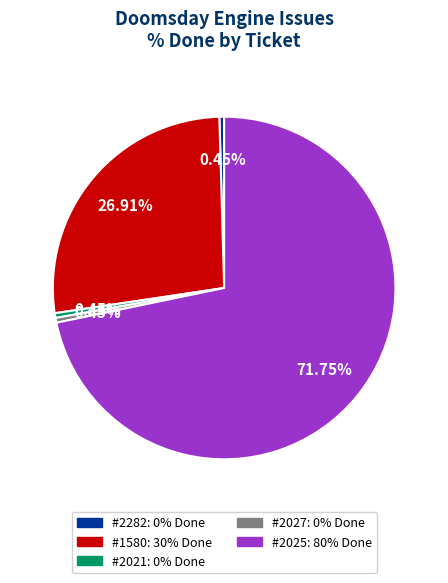

Which category accounts for the majority?

#2025